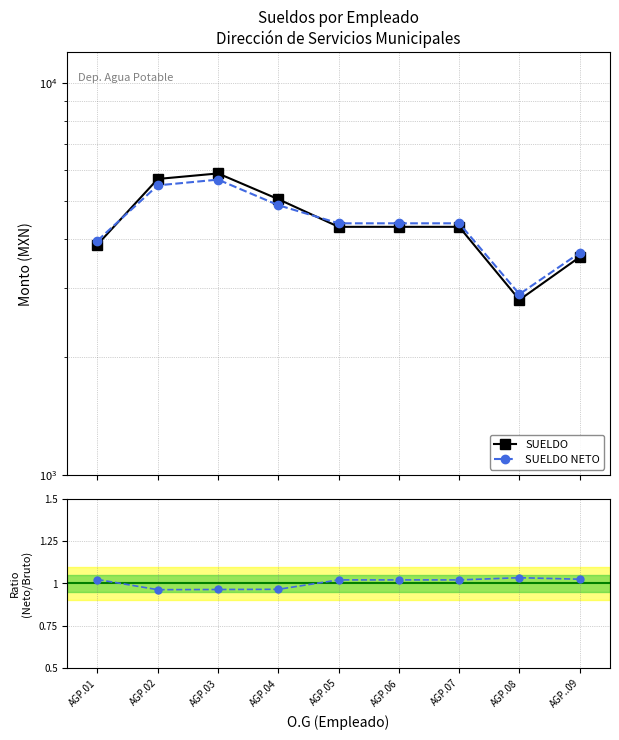

Reading right to left, transcribe all the data shown in this chart.

SUELDO: AGP..09=3600.0	AGP.08=2800.0	AGP.07=4299.0	AGP.06=4299.0	AGP.05=4299.0	AGP.04=5057.0	AGP.03=5883.0	AGP.02=5695.0	AGP.01=3875.0
SUELDO NETO: AGP..09=3690.0	AGP.08=2895.0	AGP.07=4389.0	AGP.06=4389.0	AGP.05=4389.0	AGP.04=4882.0	AGP.03=5673.0	AGP.02=5485.0	AGP.01=3965.0
SUELDO NETO / SUELDO: AGP..09=1.0	AGP.08=1.0	AGP.07=1.0	AGP.06=1.0	AGP.05=1.0	AGP.04=1.0	AGP.03=1.0	AGP.02=1.0	AGP.01=1.0